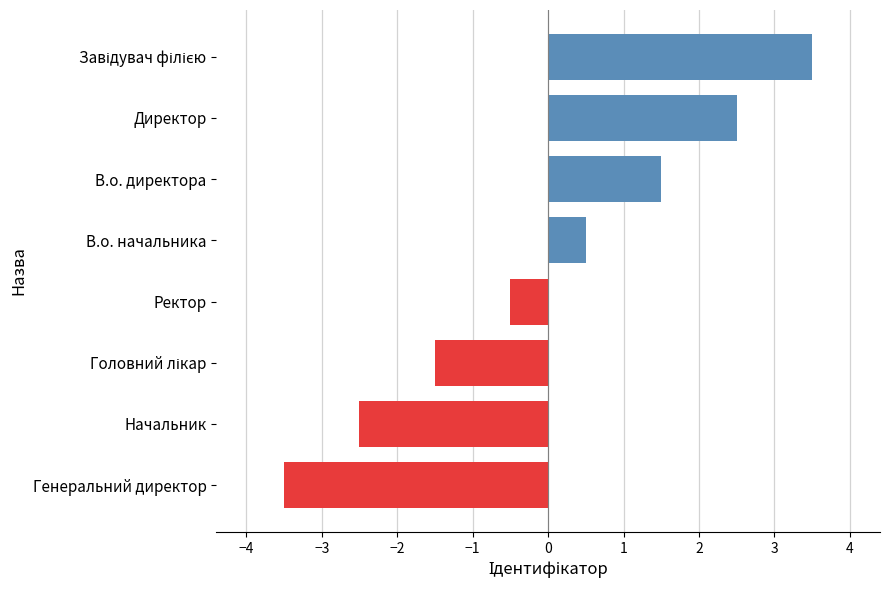

Is it true that the value at Генеральний директор is -3.5?

True